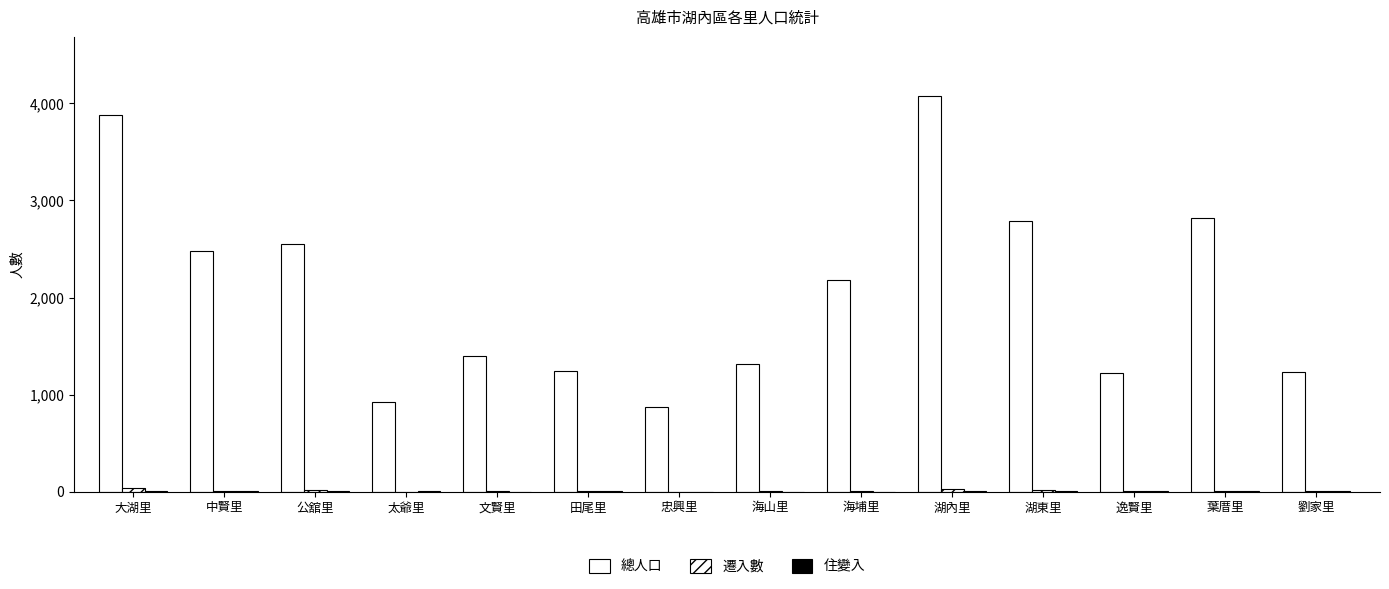

What is the difference between the second highest and minimum values in the 住變入 series?

9